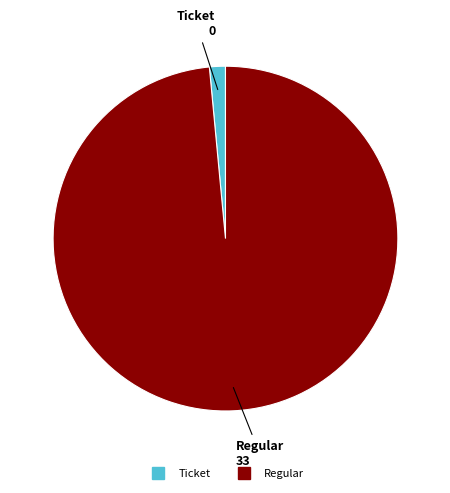

Which slice is the smallest?

Ticket